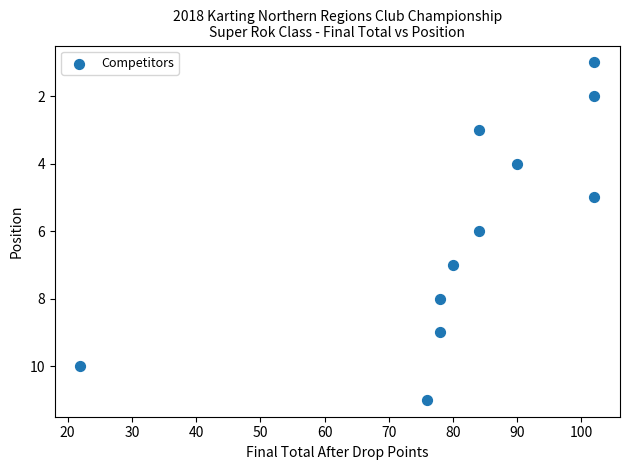

What is the range of Y values (max minus min)?

10